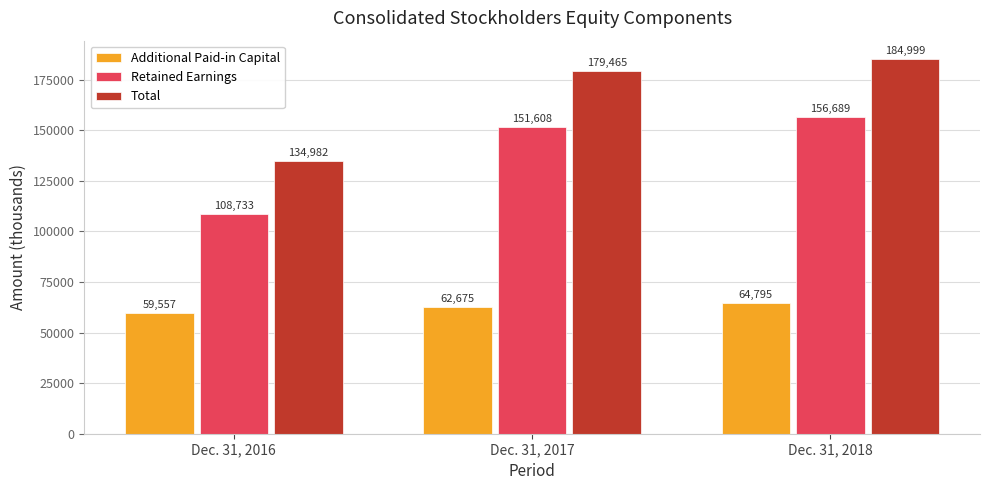

Rank the series by their average value, from highest to lowest.

Total, Retained Earnings, Additional Paid-in Capital